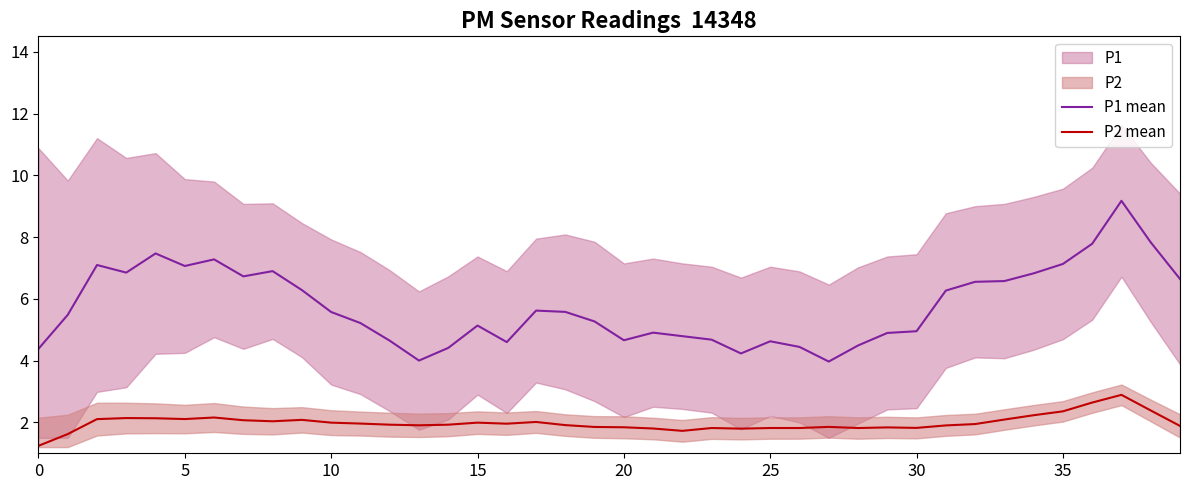

What is the sum of the P2 mean values at 26 and 11?

3.8